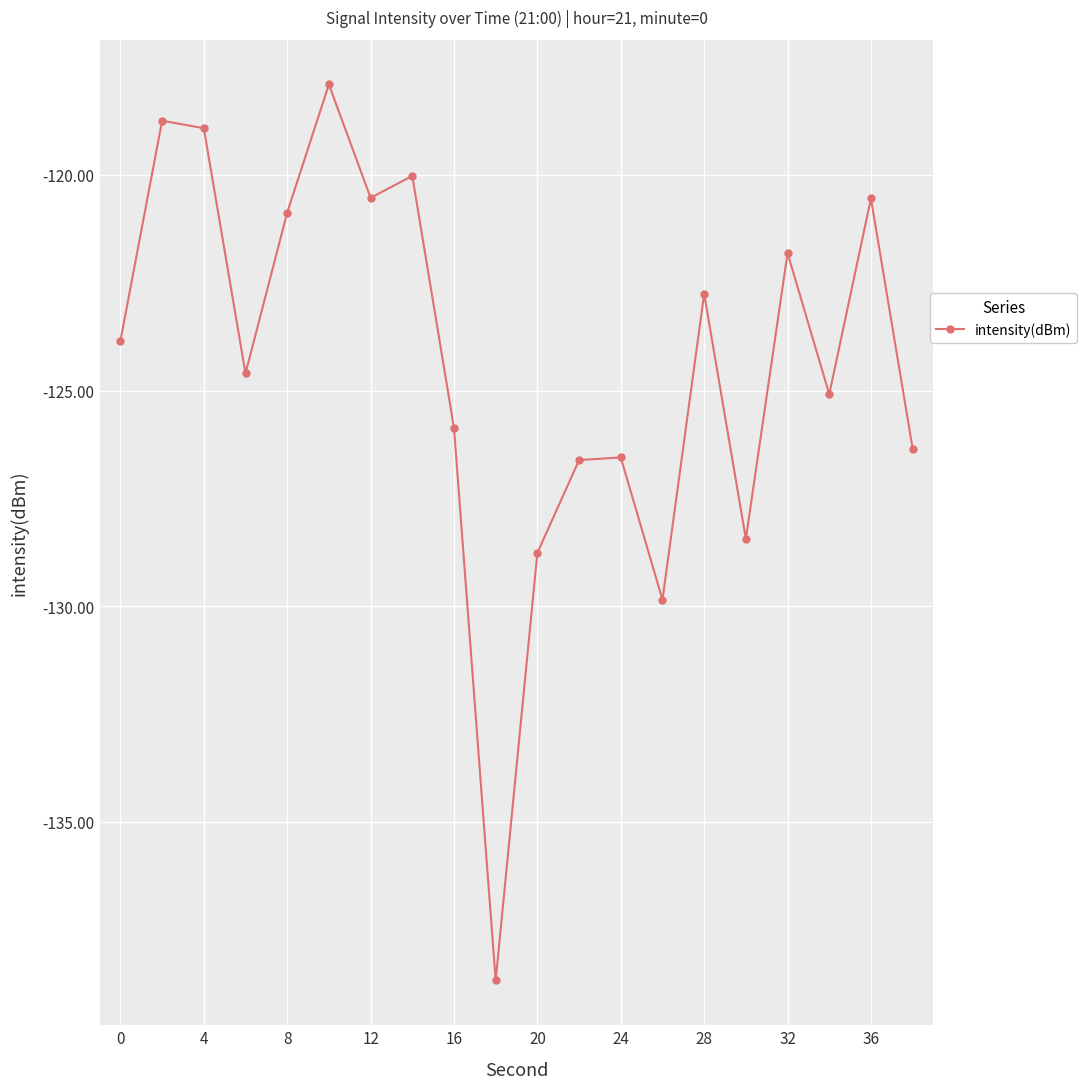

What is the difference between the second highest and second lowest values?

11.1